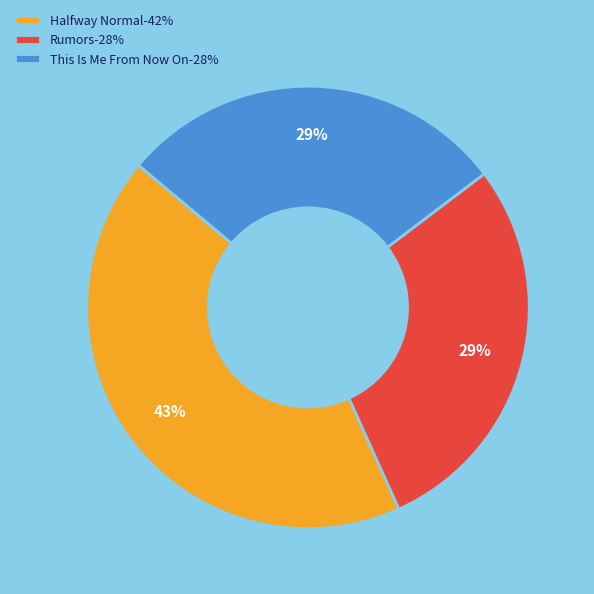

True or false: Rumors-28% accounts for 35% of the total.

False